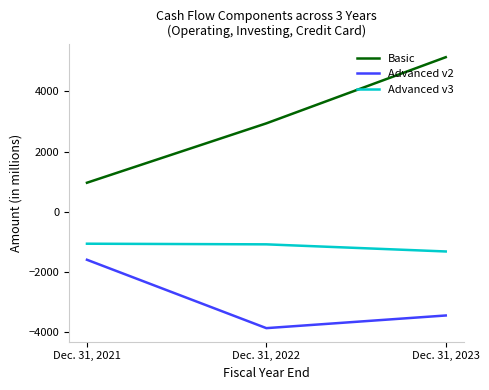

Which series changed the most between Dec. 31, 2022 and Dec. 31, 2023?

Basic